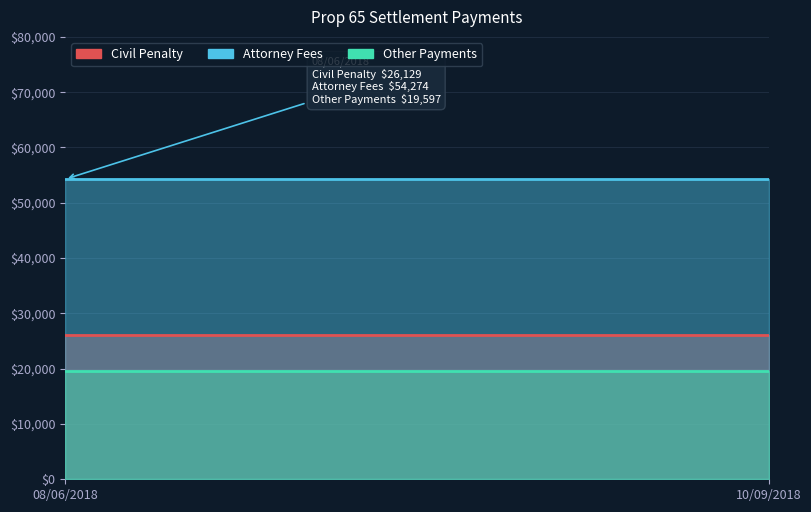

List the series in order of their overall mean, lowest first.

Other Payments, Civil Penalty, Attorney Fees